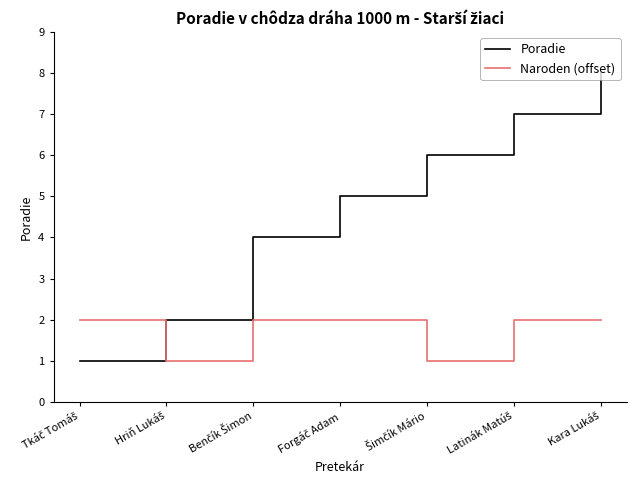

Which series has the largest range (max minus min)?

Poradie